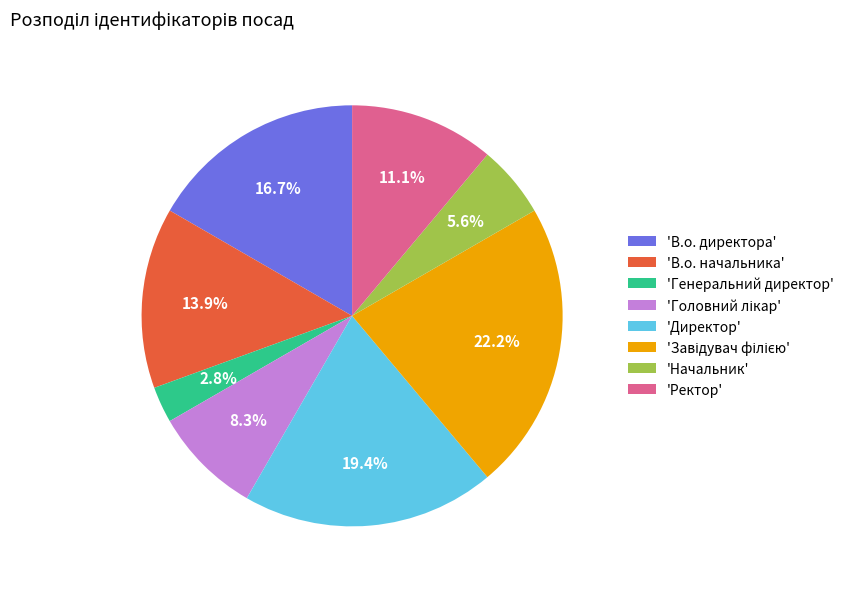

How many segments does this pie chart have?

8